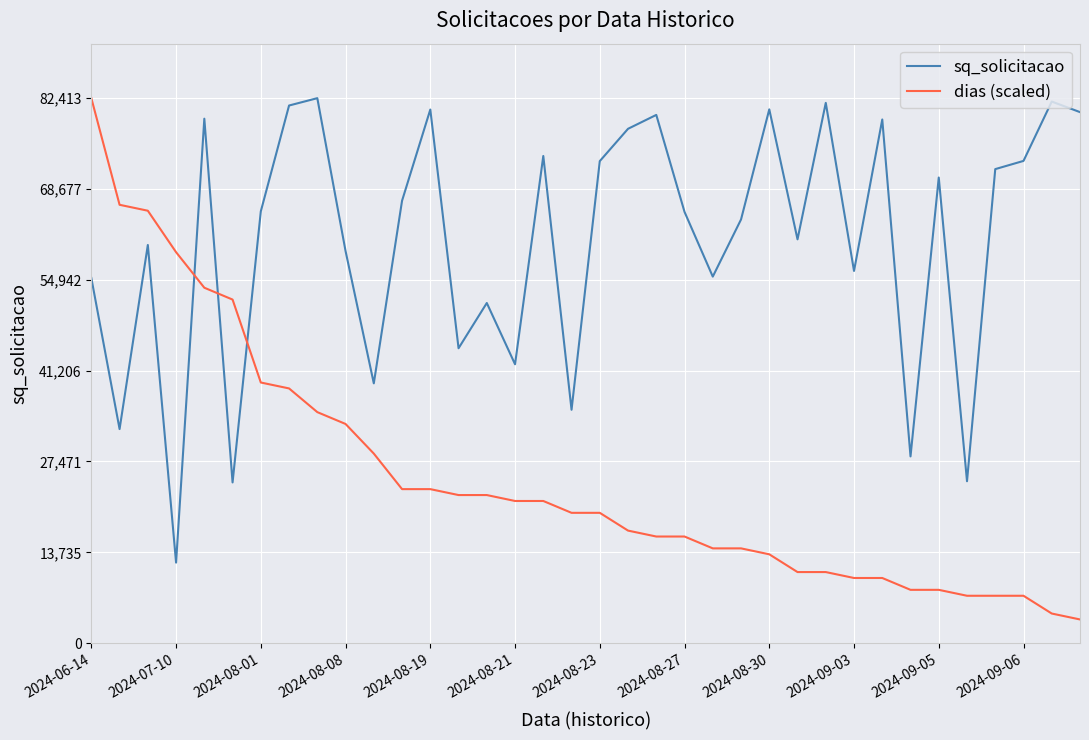

Is this an area chart (filled region under the line)?

No